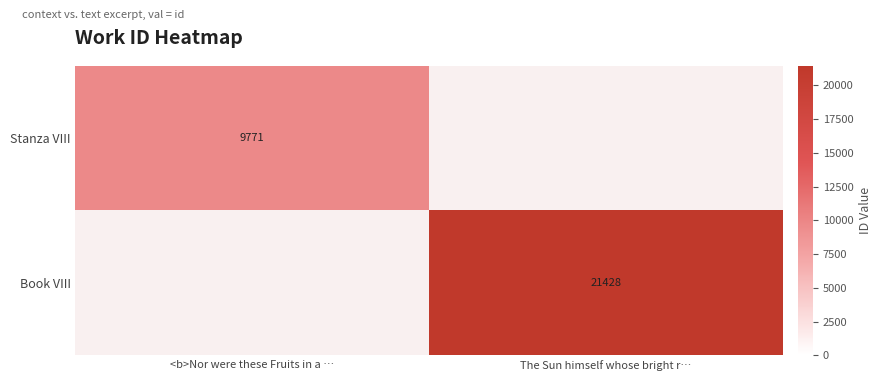

True or false: Stanza VIII has a value of 2927 at <b>Nor were these Fruits in a ….

False